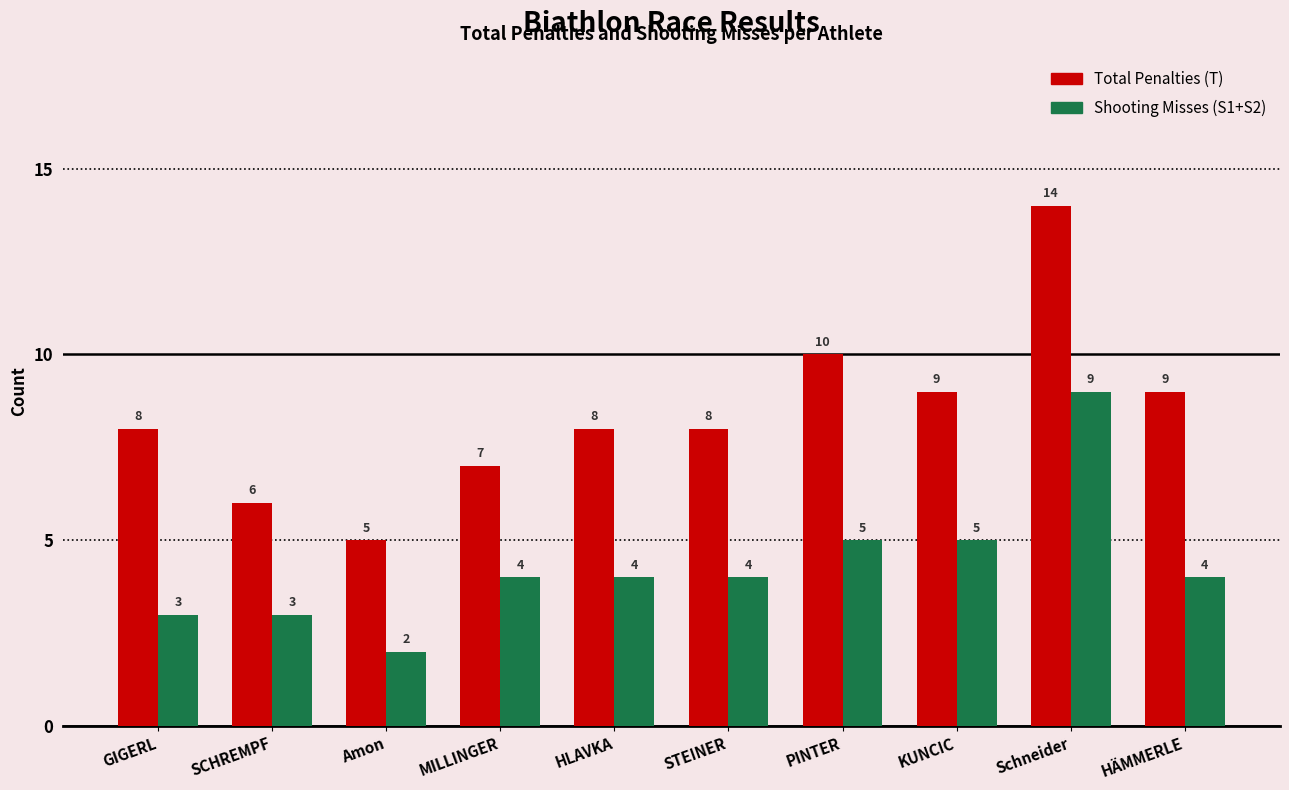

How many Shooting Misses (S1+S2) values are between 3 and 5?

8